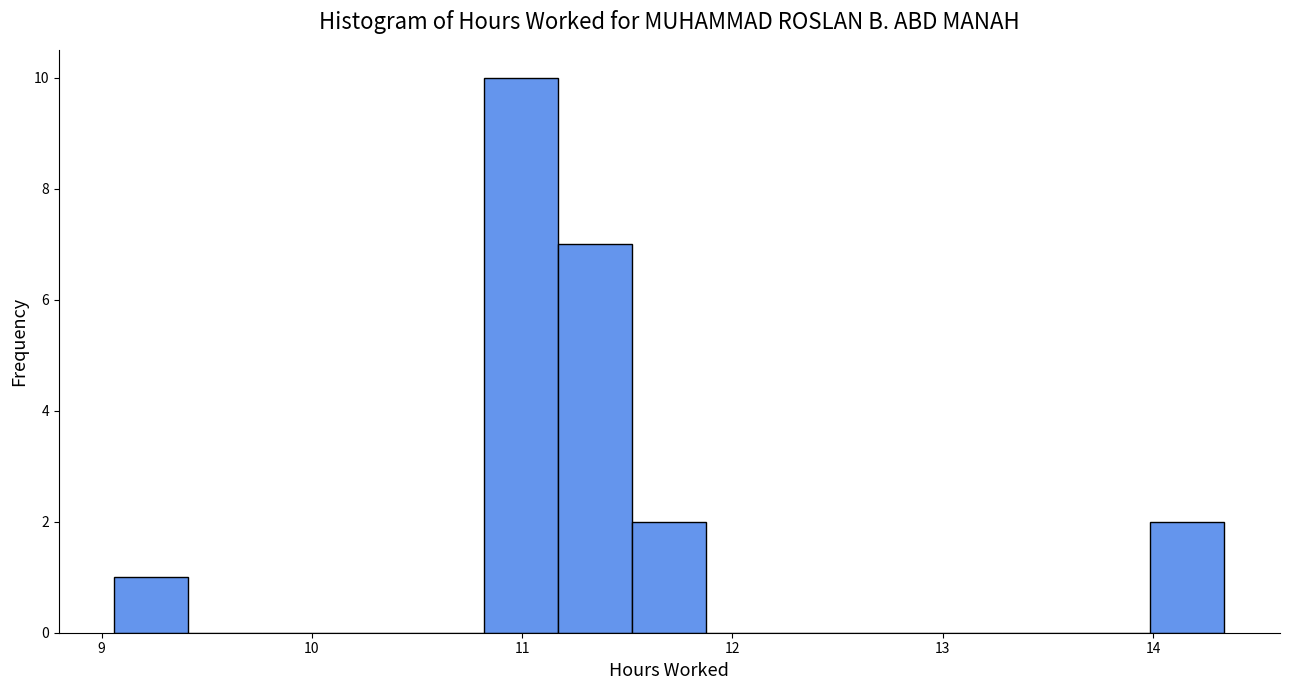

Read against the x-axis, roughly where is the centre of the tallest bar?

11.0